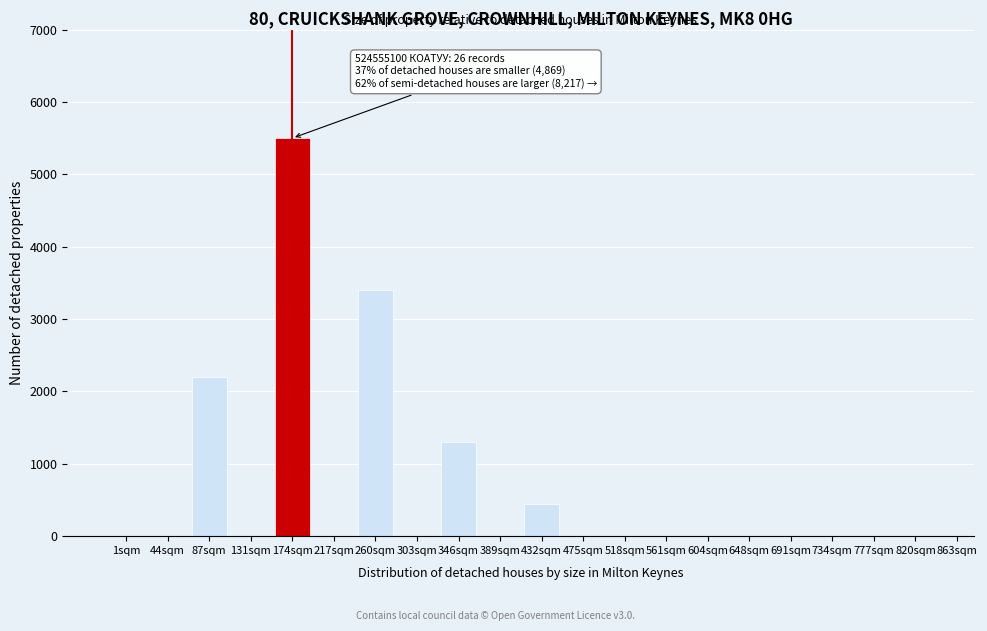

Reading right to left, transcribe all the data shown in this chart.

820sqm=0	777sqm=0	734sqm=0	691sqm=0	648sqm=0	604sqm=0	561sqm=0	518sqm=0	475sqm=0	432sqm=450	389sqm=0	346sqm=1300	303sqm=0	260sqm=3400	217sqm=0	174sqm=5500	131sqm=0	87sqm=2200	44sqm=0	1sqm=0